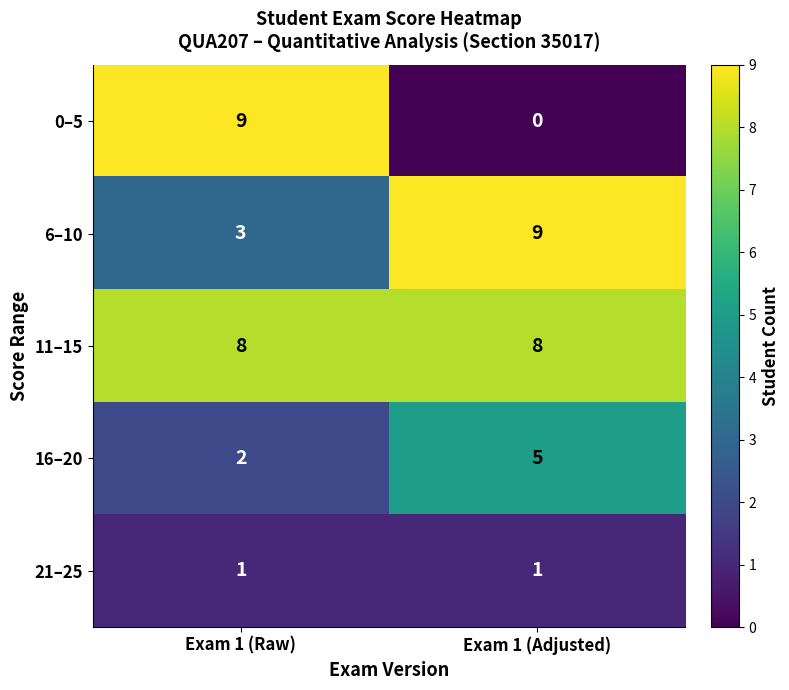

Reading left to right, extract all data points from this chart.

0–5: 9	0
6–10: 3	9
11–15: 8	8
16–20: 2	5
21–25: 1	1